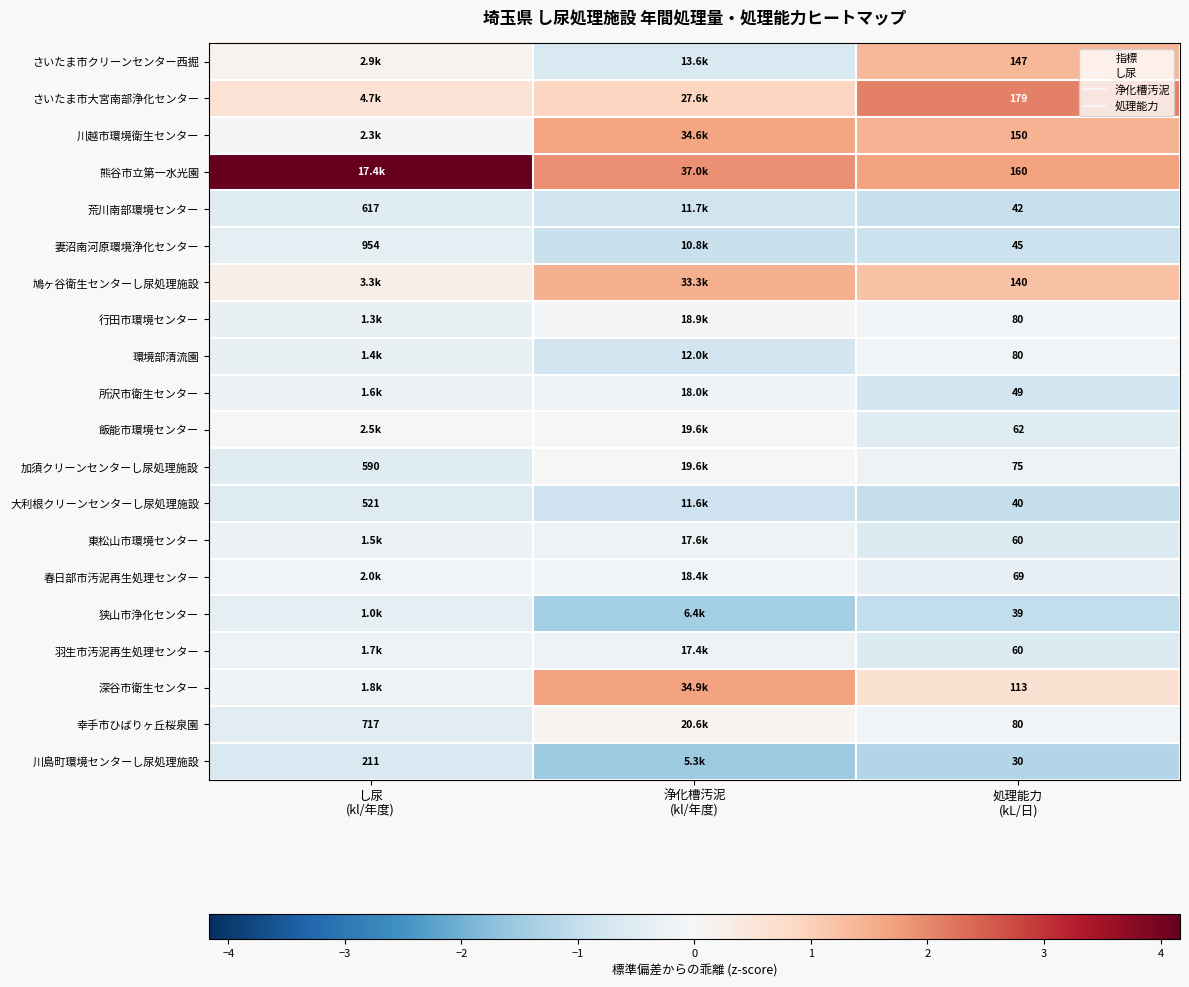

Rank the categories by 春日部市汚泥再生処理センター value from lowest to highest.

処理能力 (kL/日), し尿 (kl/年度), 浄化槽汚泥 (kl/年度)